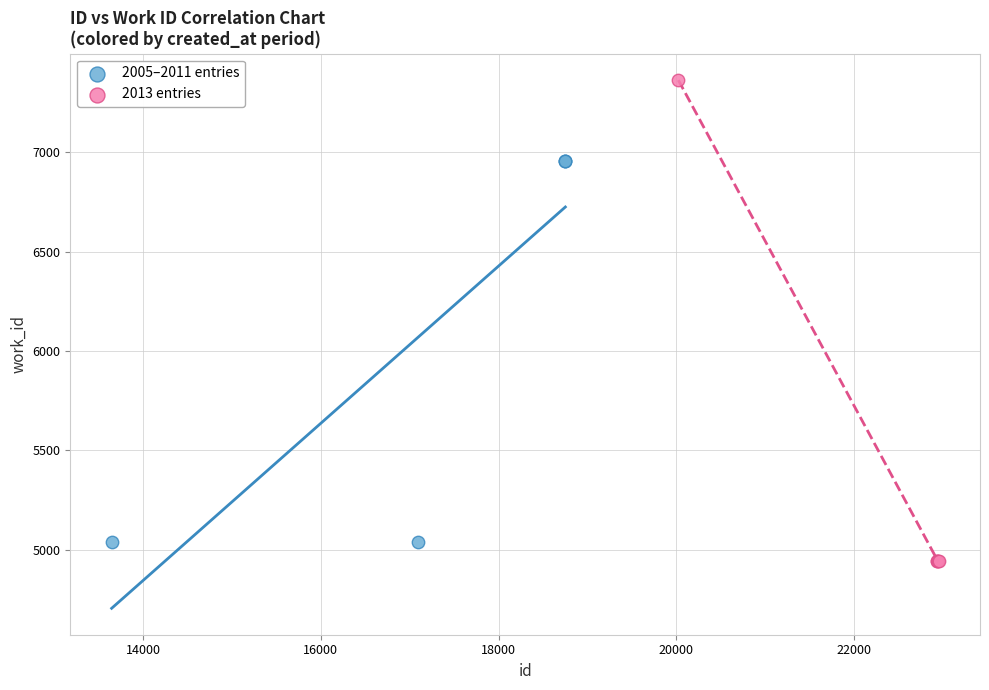

Which series contains the highest Y value?

2013 entries